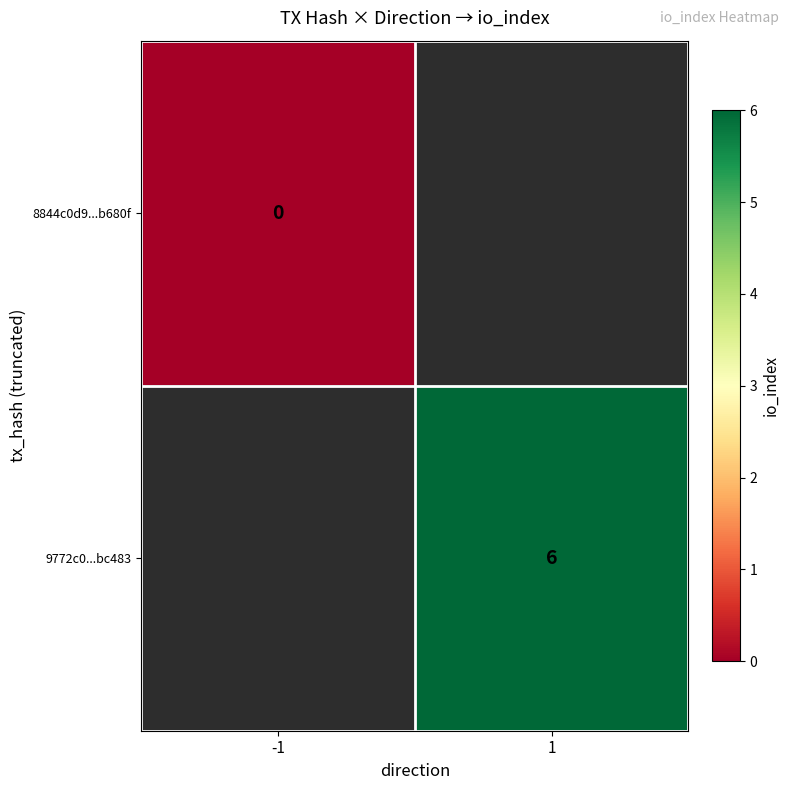

At how many categories does at least one series exceed 4?

1